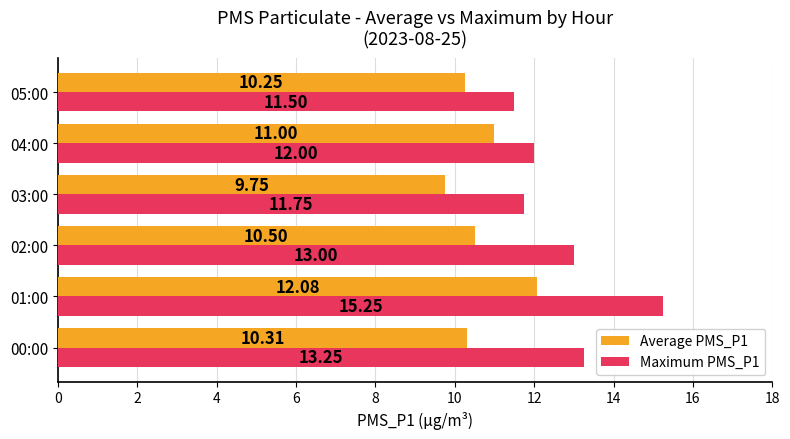

What is the average value of the Maximum PMS_P1 series?

12.8